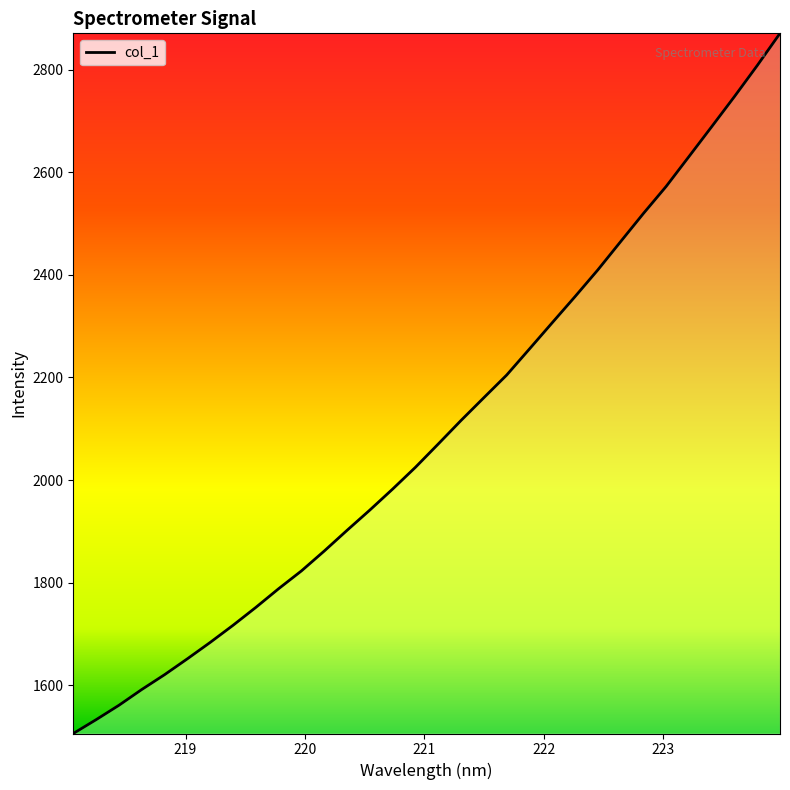

What is the difference between the maximum and minimum values?

1365.1